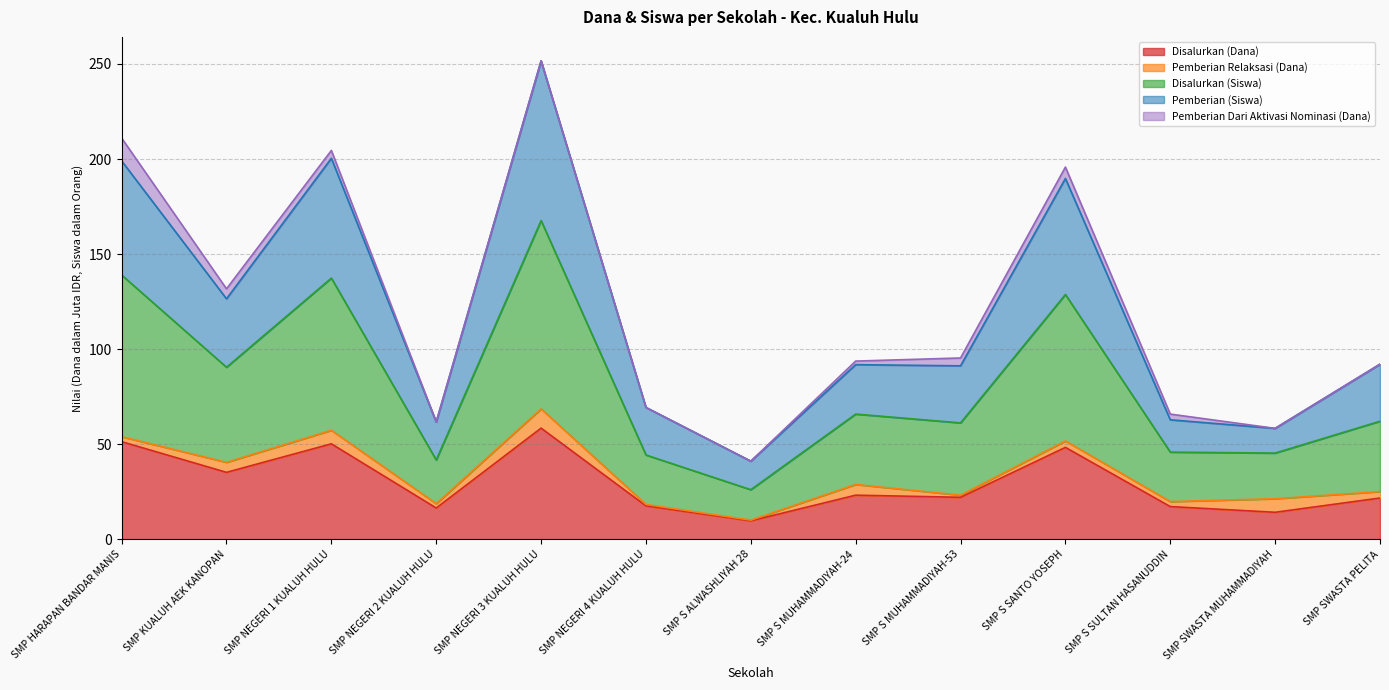

At which category does Disalurkan (Siswa) reach its first local valley?

SMP KUALUH AEK KANOPAN